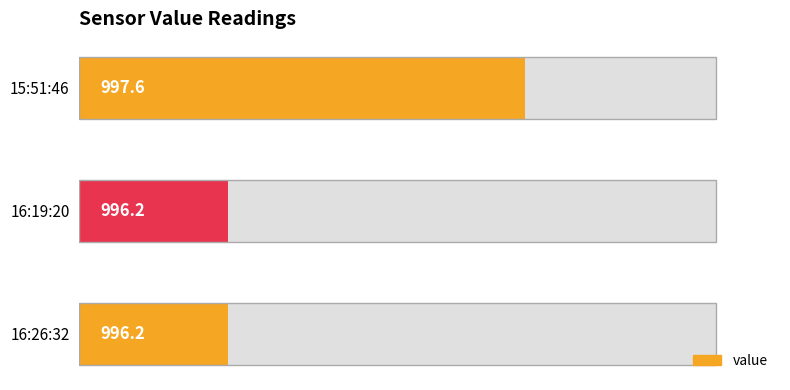

What is the sum of all values?

2990.0